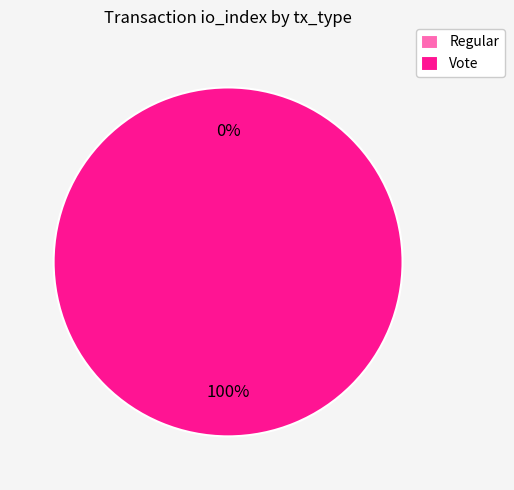

Combined, do Vote and Regular account for over 50%?

Yes